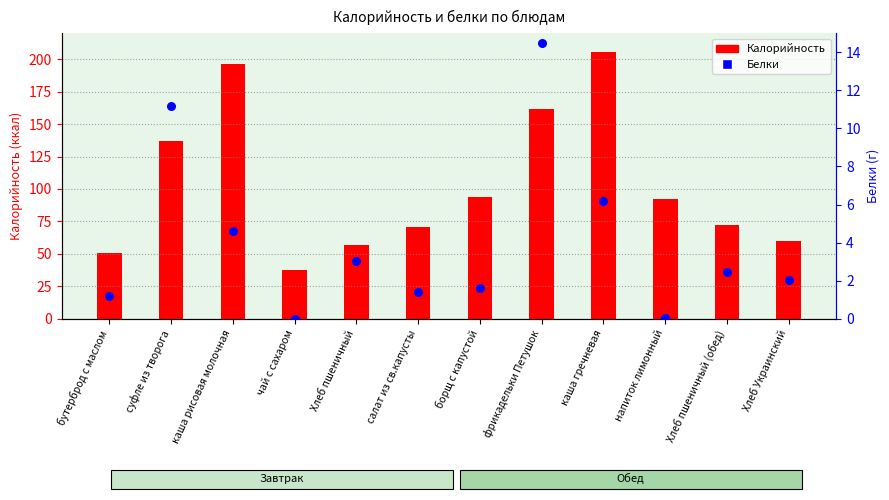

At how many categories does at least one series exceed 101?

4